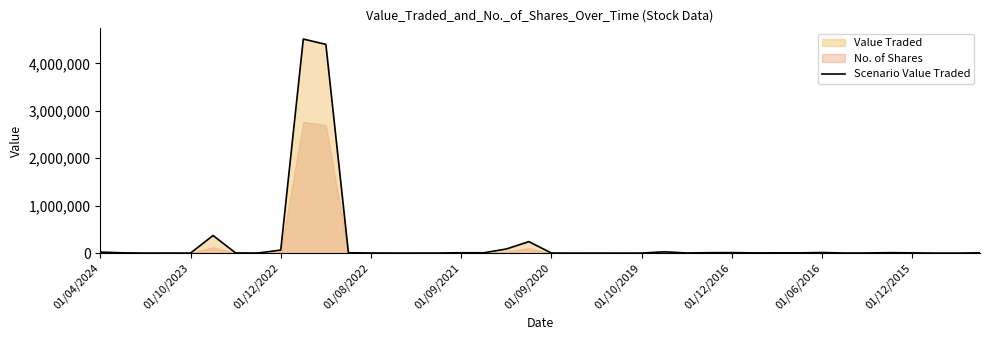

What is the highest value of the Scenario Value Traded series?

4513537